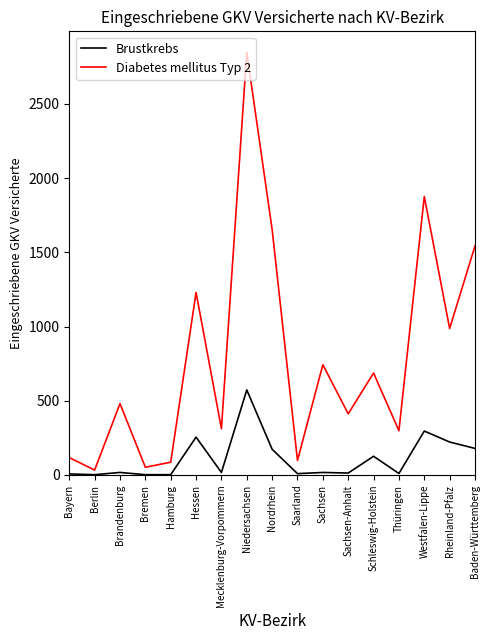

True or false: Diabetes mellitus Typ 2 has a value of 743 at Sachsen.

True